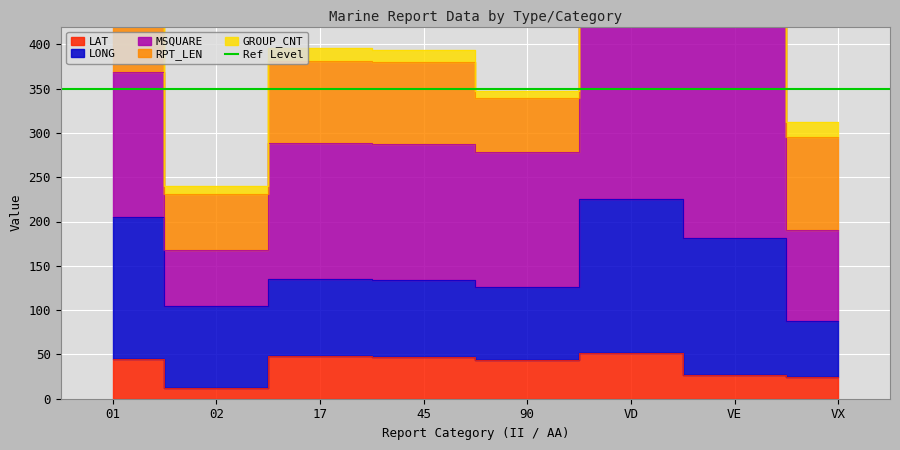

In MSQUARE, how many points are higher than both neighbors (excluding endpoints)?

1